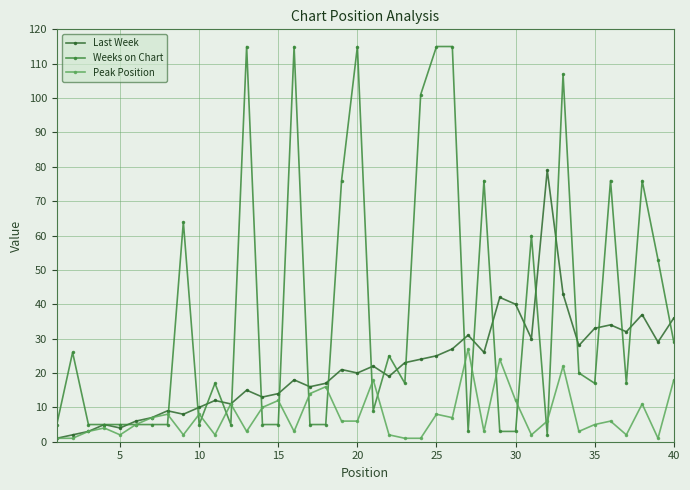

Does the chart have visible grid lines?

Yes